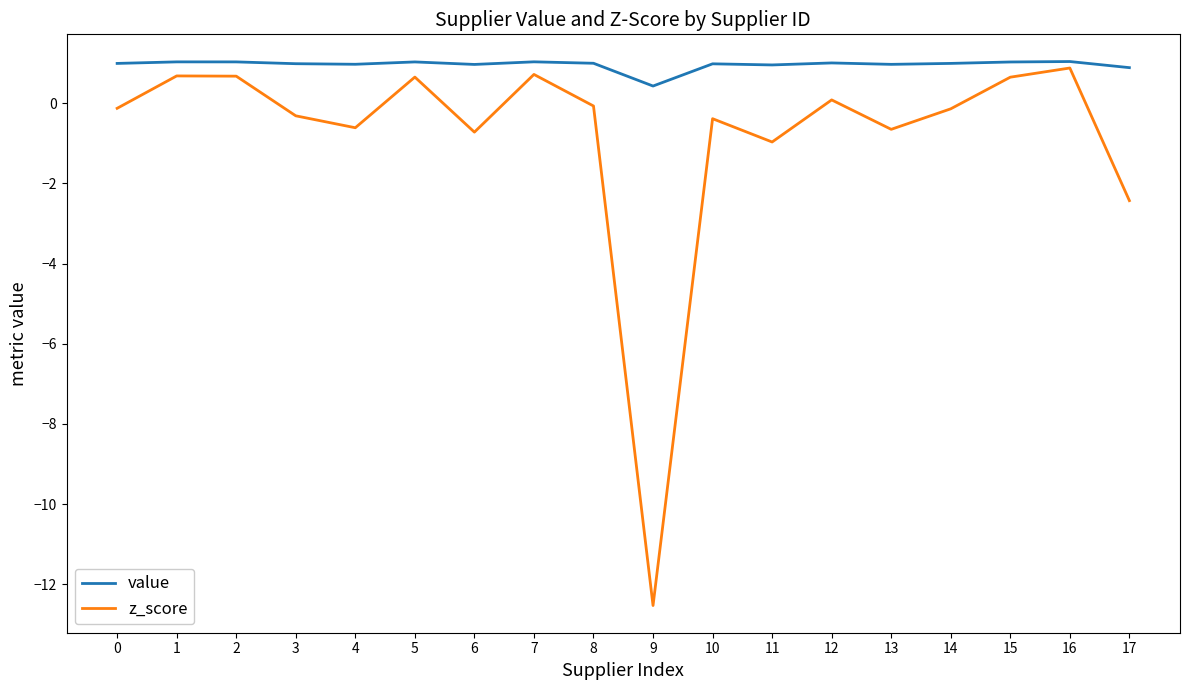

What is the difference between the second highest and second lowest values in the z_score series?

3.1